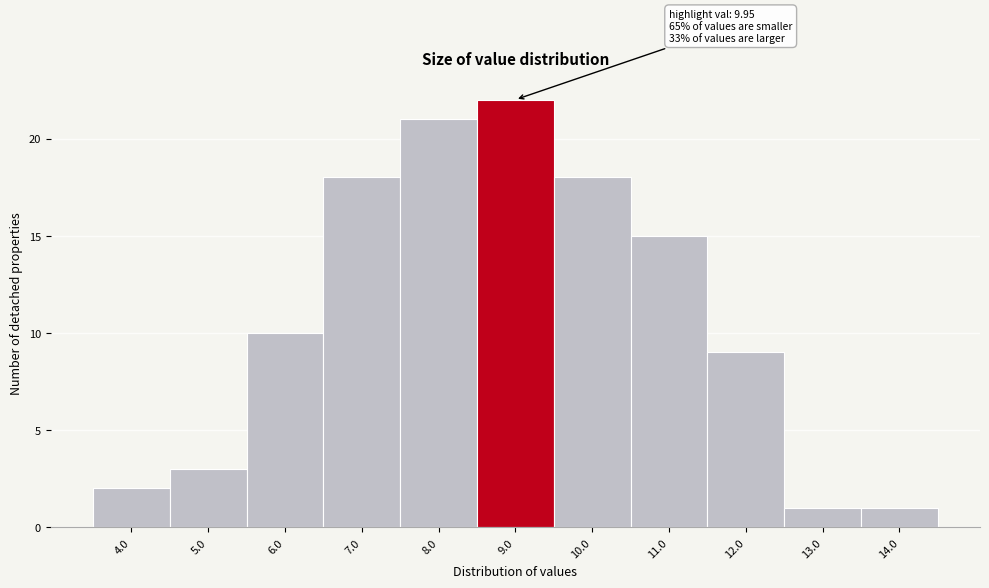

Reading left to right, transcribe all the data shown in this chart.

2	3	10	18	21	22	18	15	9	1	1